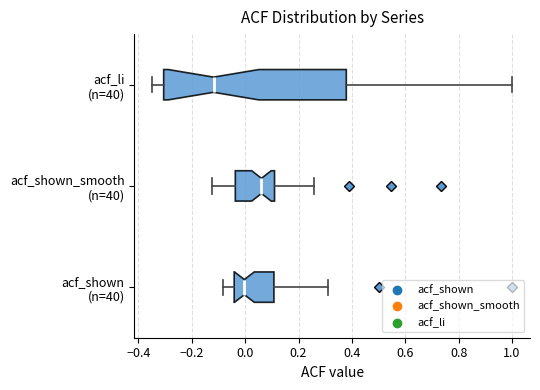

Which box's median line is the furthest to the right?

acf_shown_smooth (n=40)